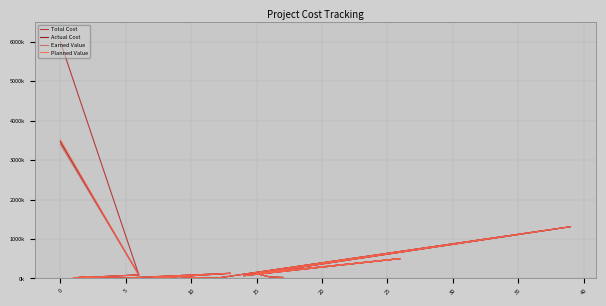

At 15, list the series in order from smallest to largest.

Total Cost, Actual Cost, Earned Value, Planned Value